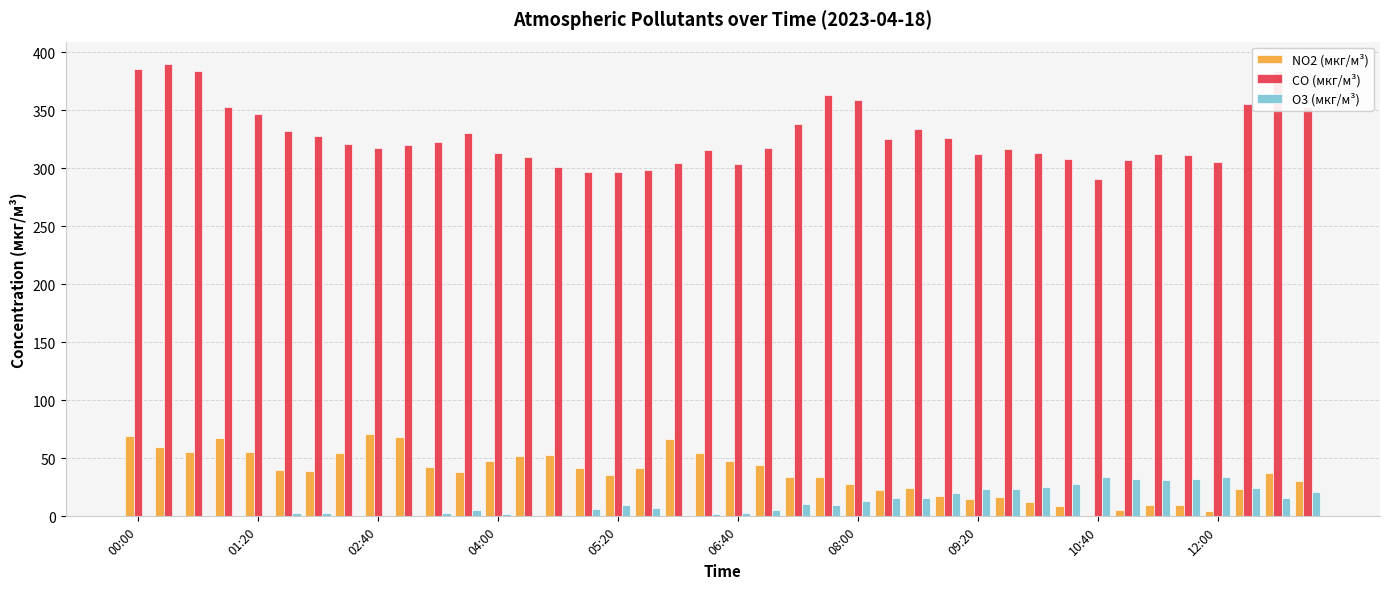

What is the sum of all NO2 (мкг/м³) values?

1481.1